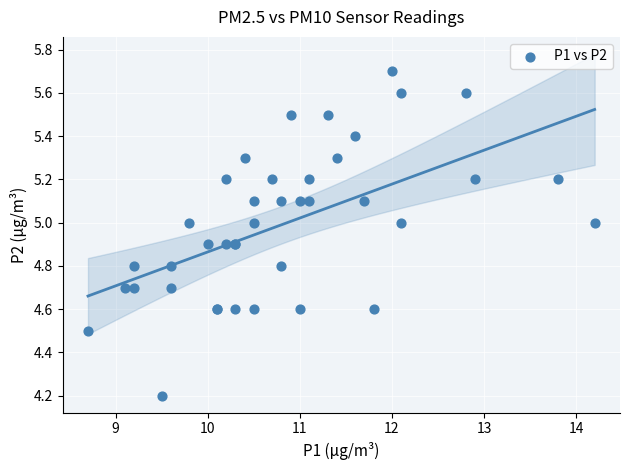

What Y value in the scatter plot is closest to 4?

4.2